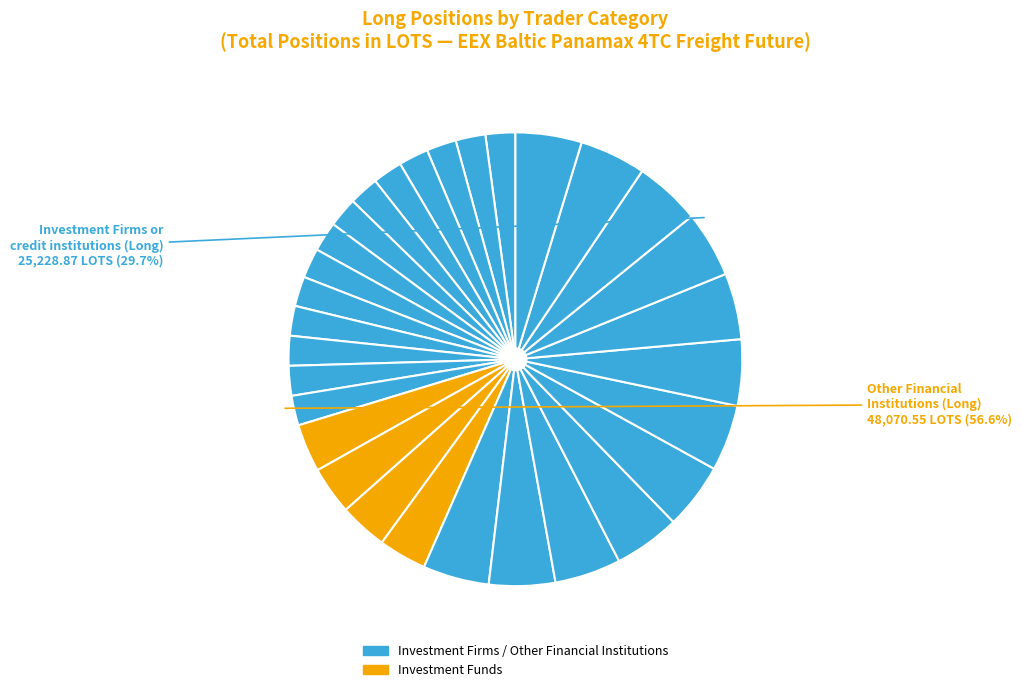

How many segments does this pie chart have?

4